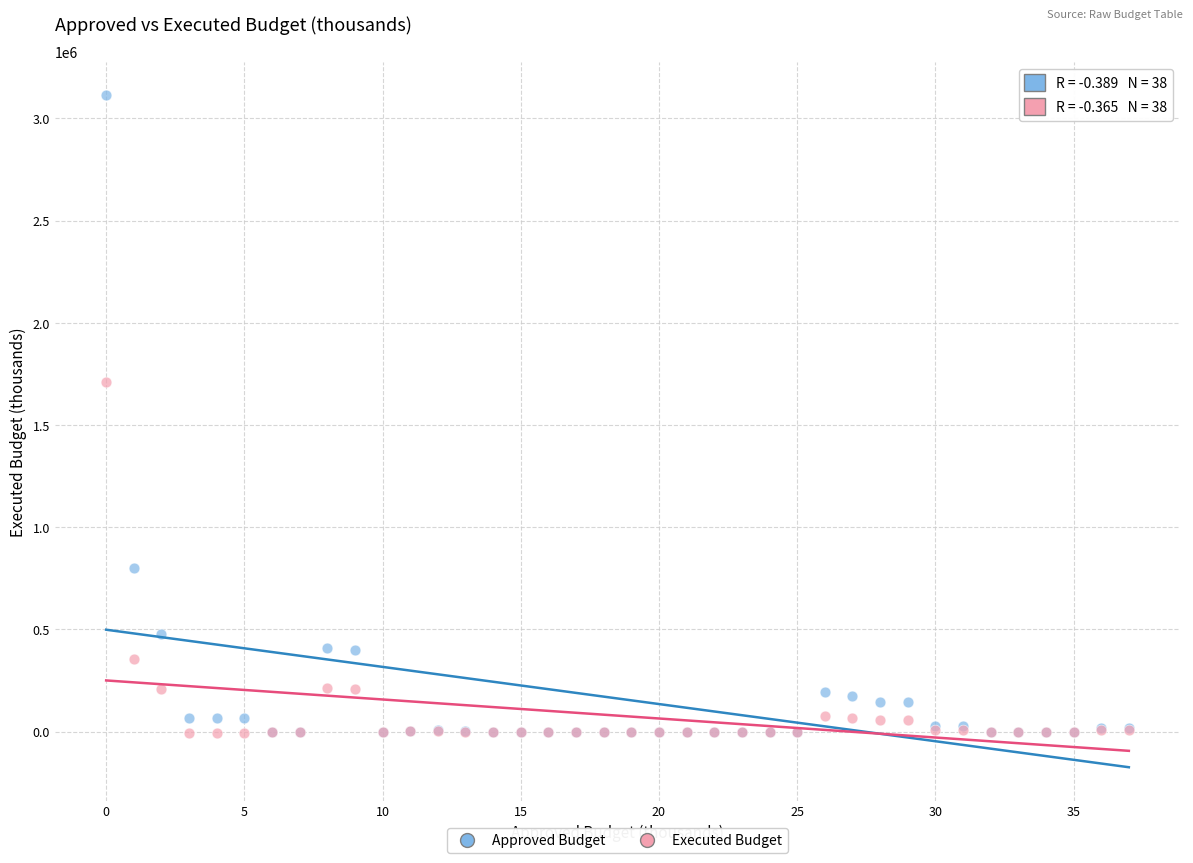

What are all the series names shown in the legend?

Approved Budget, Executed Budget